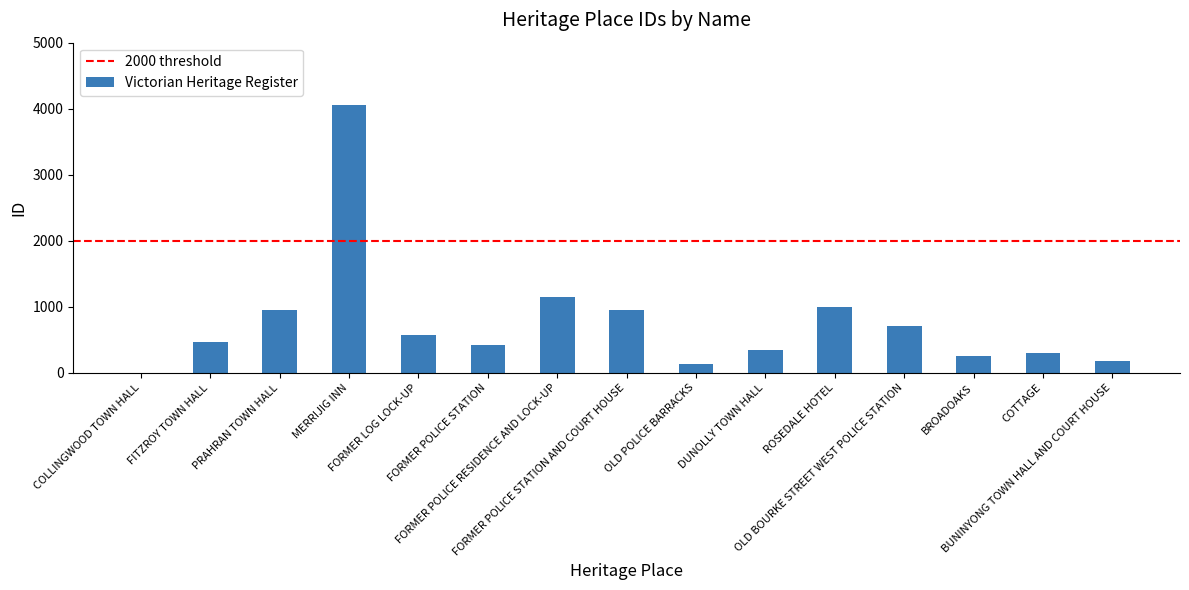

What is the greatest value displayed?

4060